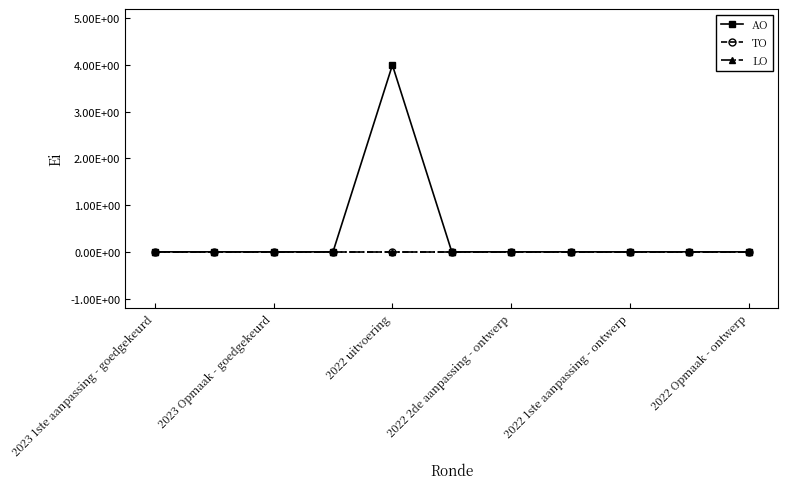

True or false: TO and AO cross at least once.

False